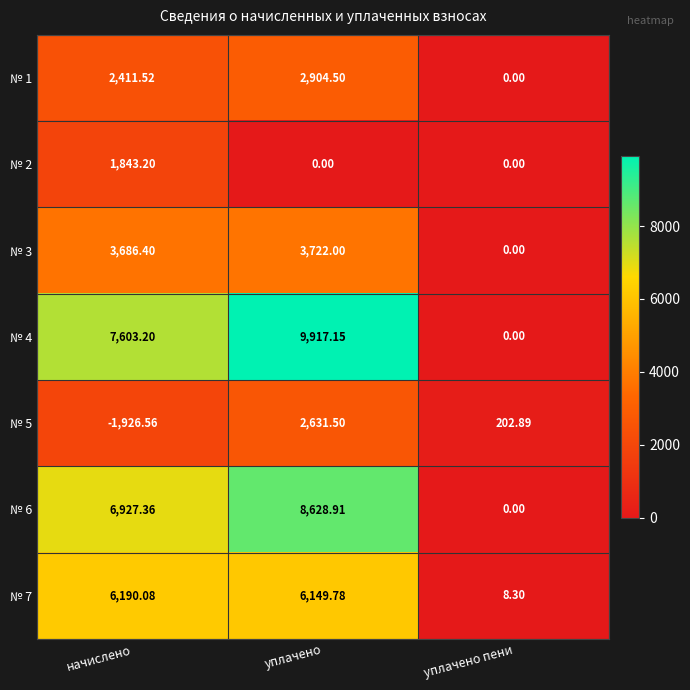

At which category is the sum across all series the highest?

уплачено